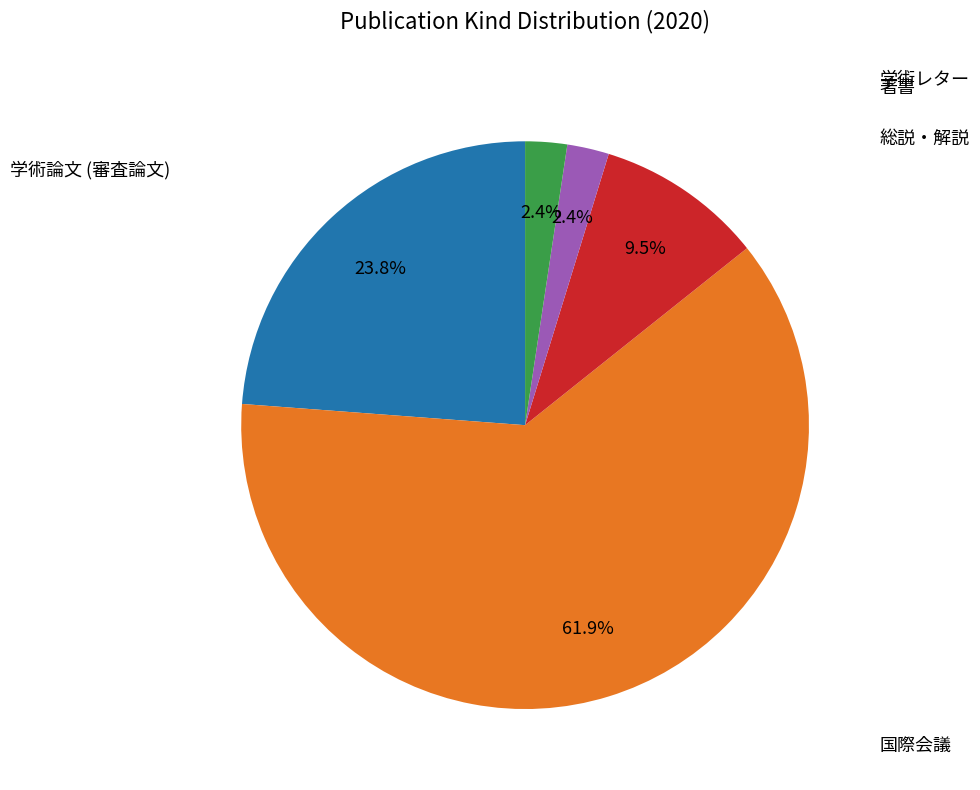

What is the change in value from 国際会議 to 総説・解説?

-22